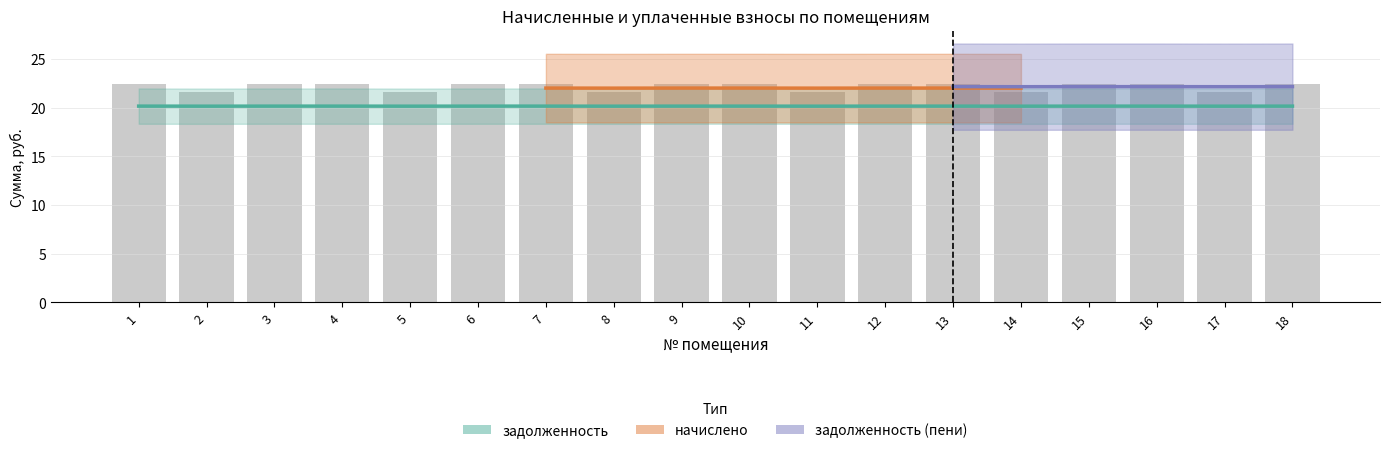

Count the задолженность values in the range 20 to 21.

18